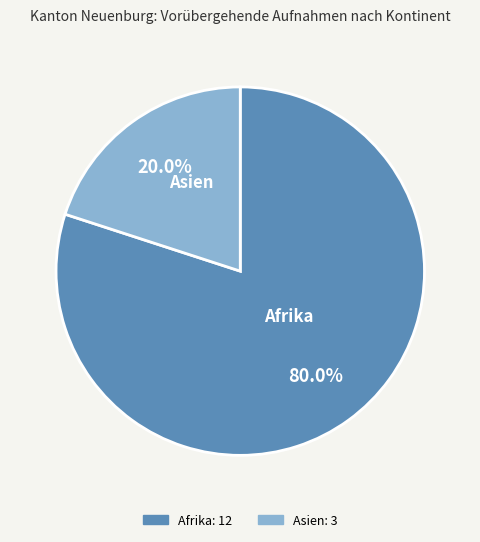

To the nearest percent, what portion does Afrika represent?

80%